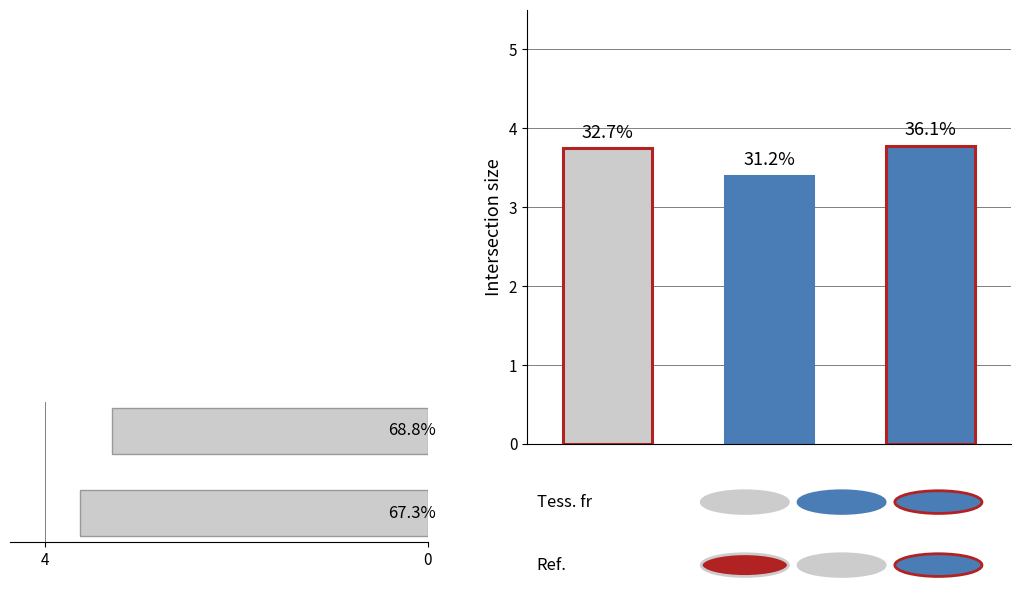

Count the values in the range 3 to 4.

2